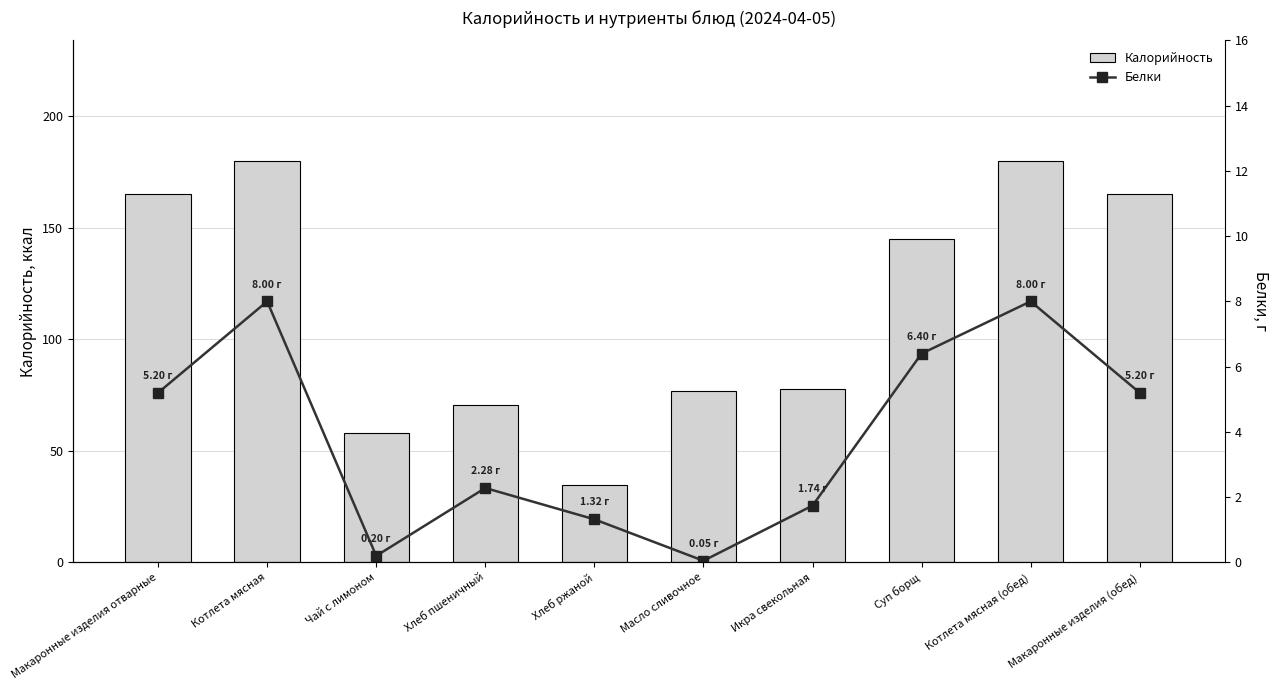

What is the difference between the maximum and minimum values in the Калорийность series?

145.2